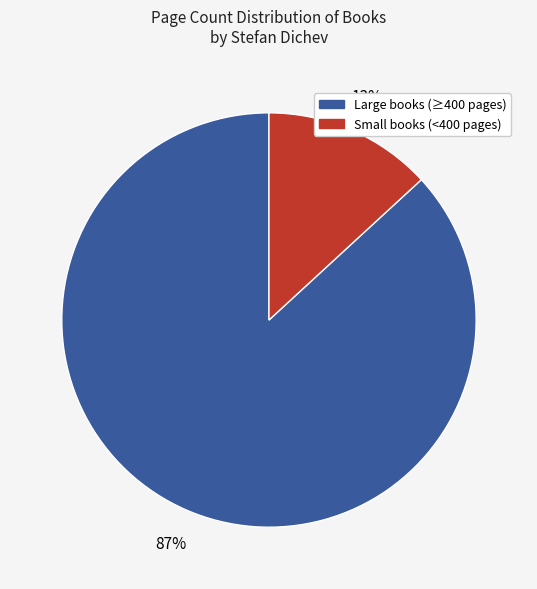

What percentage is the Large books (≥400 pages) slice, to the nearest percent?

87%